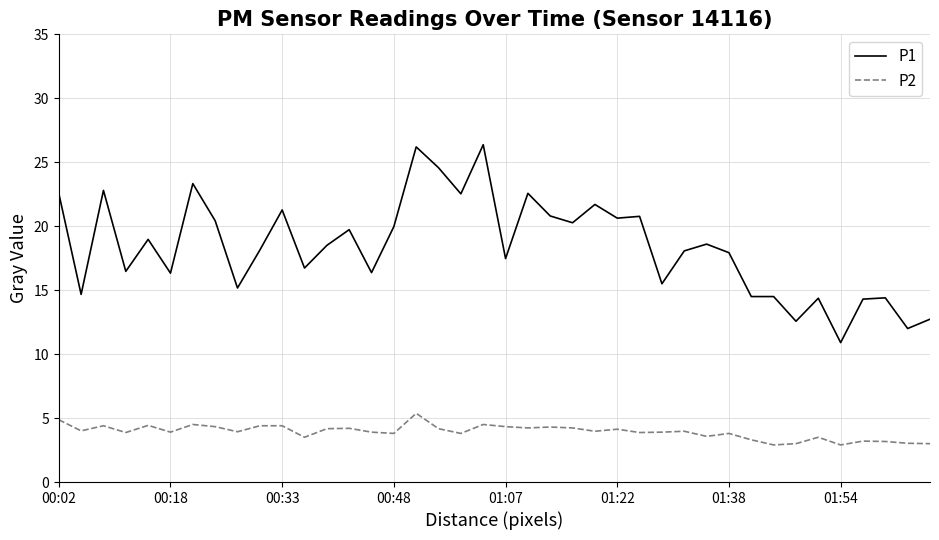

Is this an area chart (filled region under the line)?

No